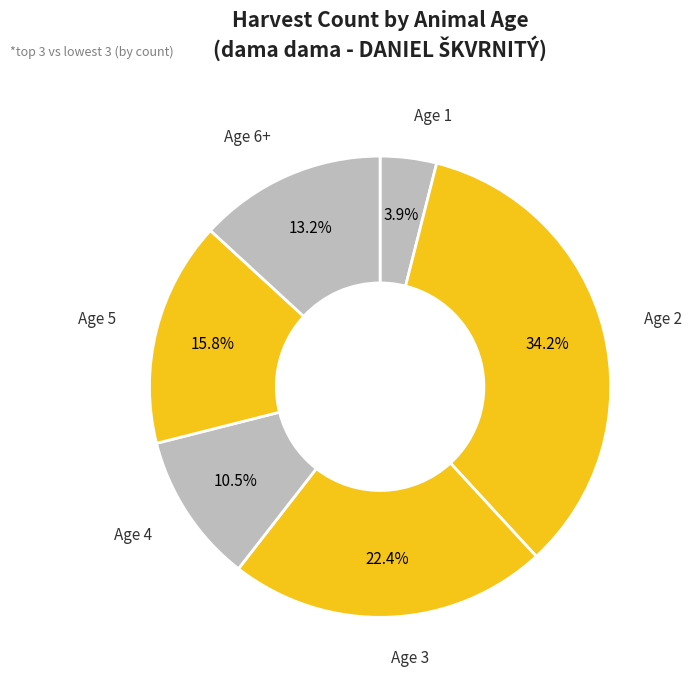

Is there a majority slice in this chart?

No